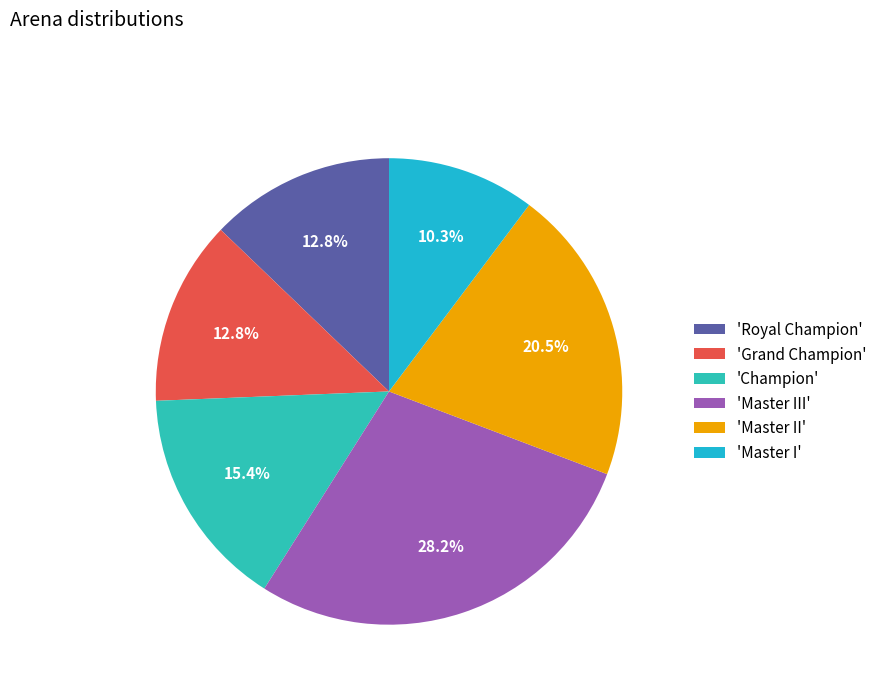

Is there a majority slice in this chart?

No